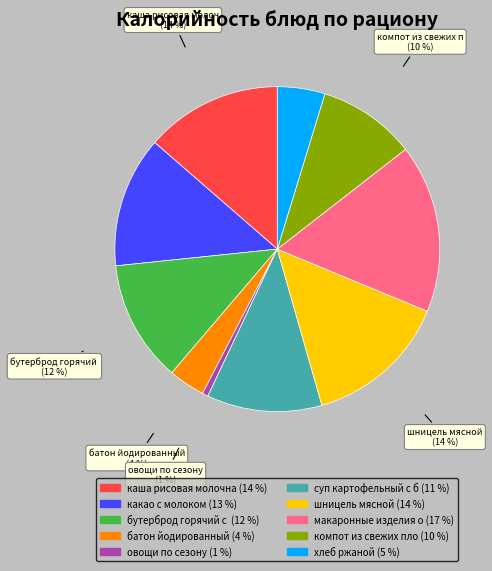

Does any single category account for the majority?

No